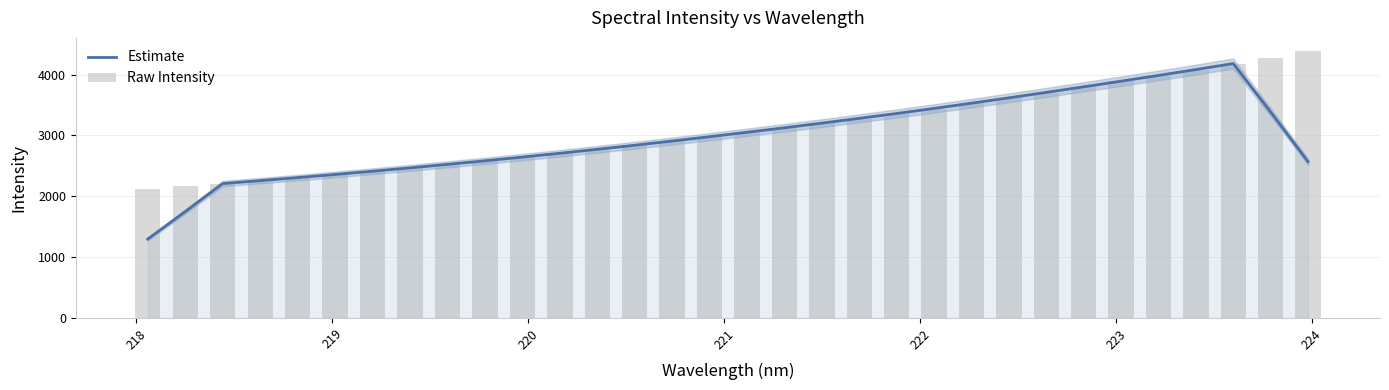

What is the sum of all Raw Intensity values?

99140.5